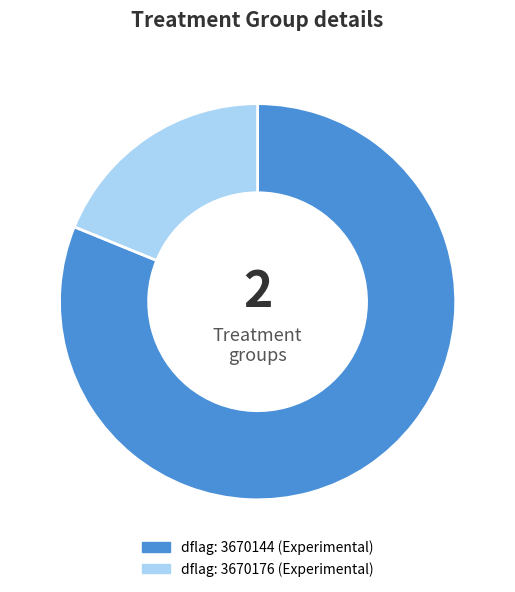

Is there a majority slice in this chart?

Yes